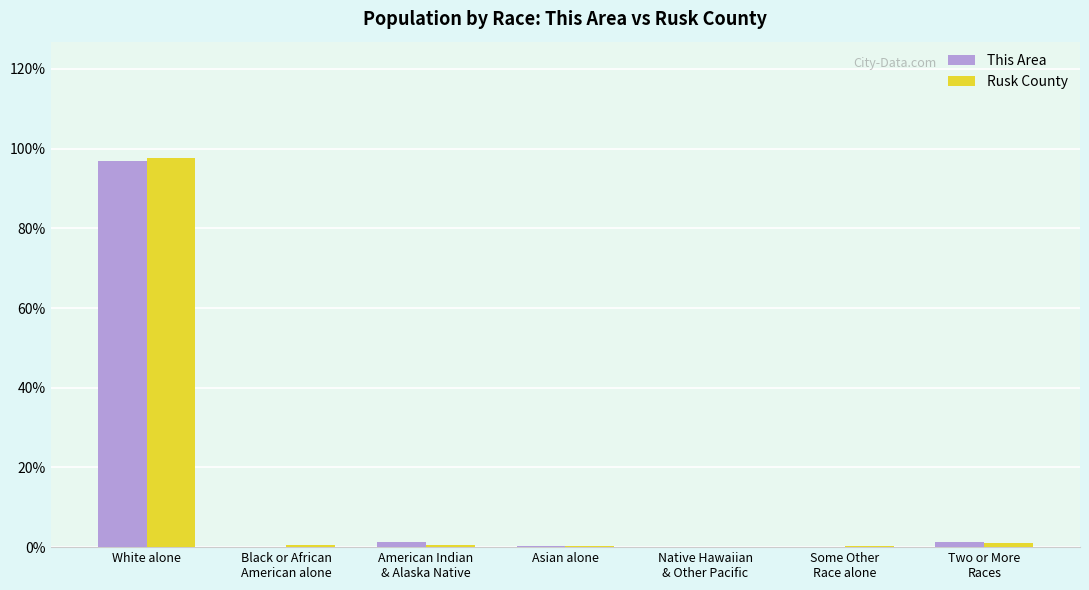

The Rusk County series shows 97.6 at White alone. True or false?

True